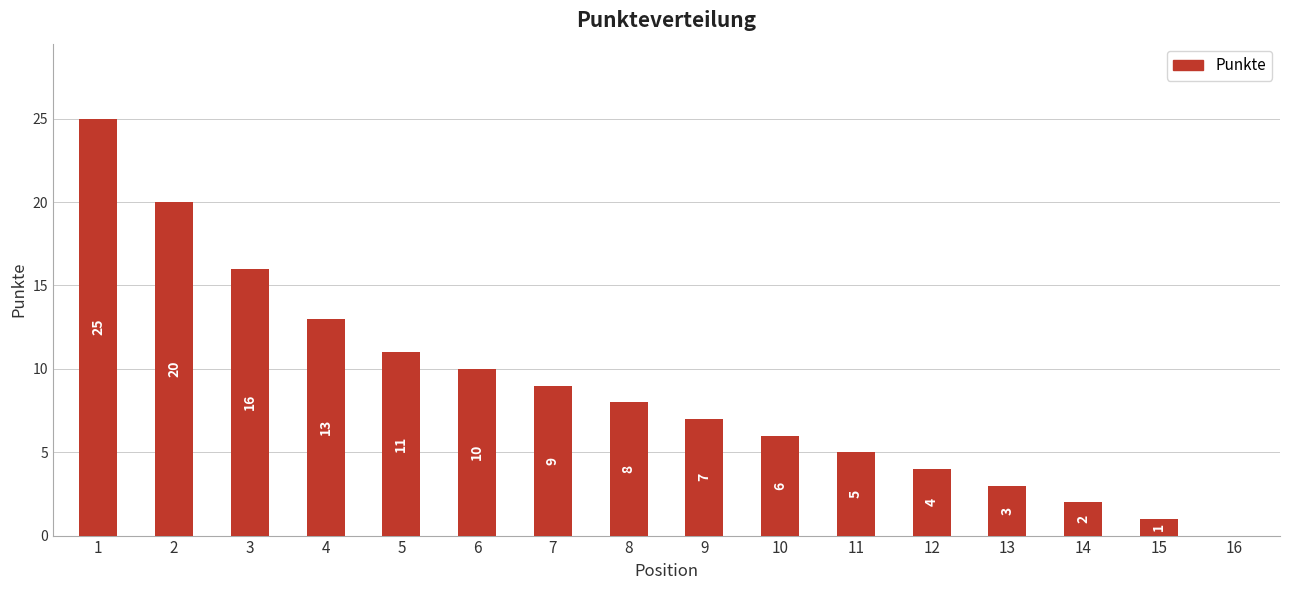

How many distinct data groups are displayed?

1